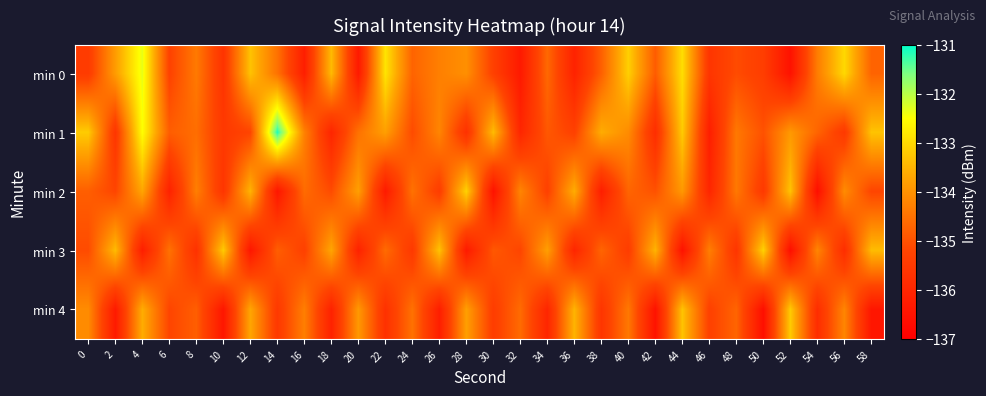

Which series has the largest total across all categories?

min 1